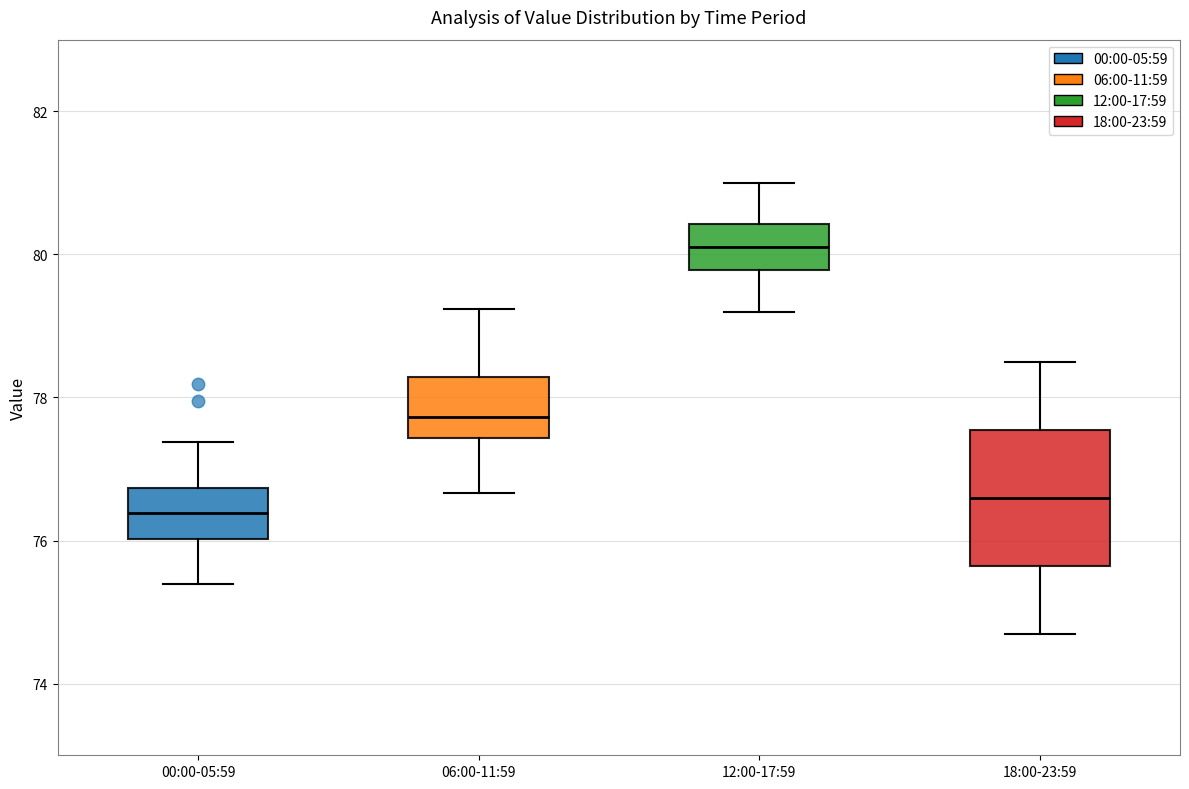

Reading left to right, read every box against the y-axis: the position of its median line, the range the box covers, and the ends of its whiskers. The values are not printed on the chart, so give them approximately, as read against the axis.

00:00-05:59: median 76.4, box 76.0 to 76.8, whiskers 75.4 to 77.4
06:00-11:59: median 77.8, box 77.4 to 78.2, whiskers 76.6 to 79.2
12:00-17:59: median 80.2, box 79.8 to 80.4, whiskers 79.2 to 81.0
18:00-23:59: median 76.6, box 75.6 to 77.6, whiskers 74.8 to 78.6